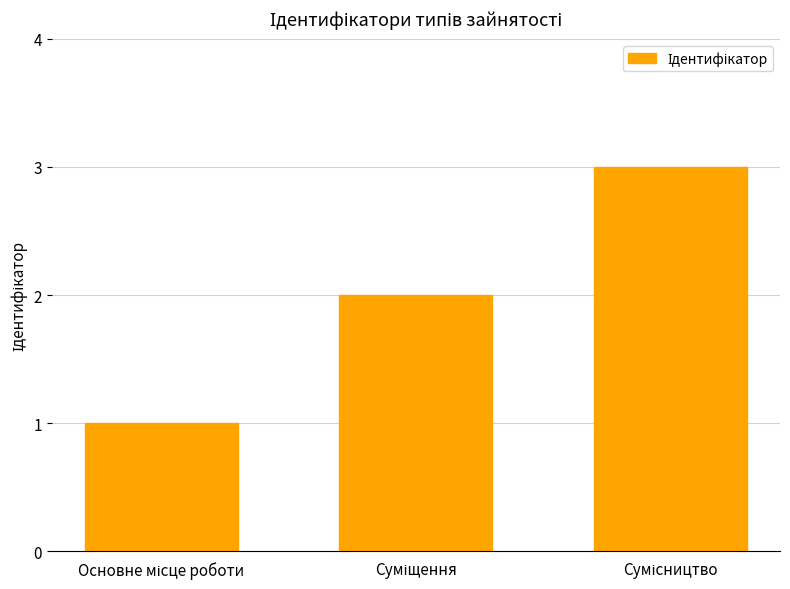

What is the sum of all values?

6